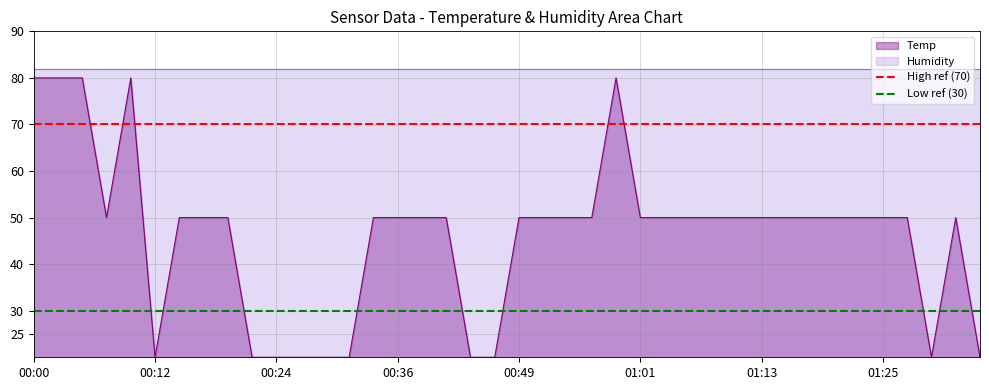

What is the approximate value of Low ref (30) at 00:00?

30